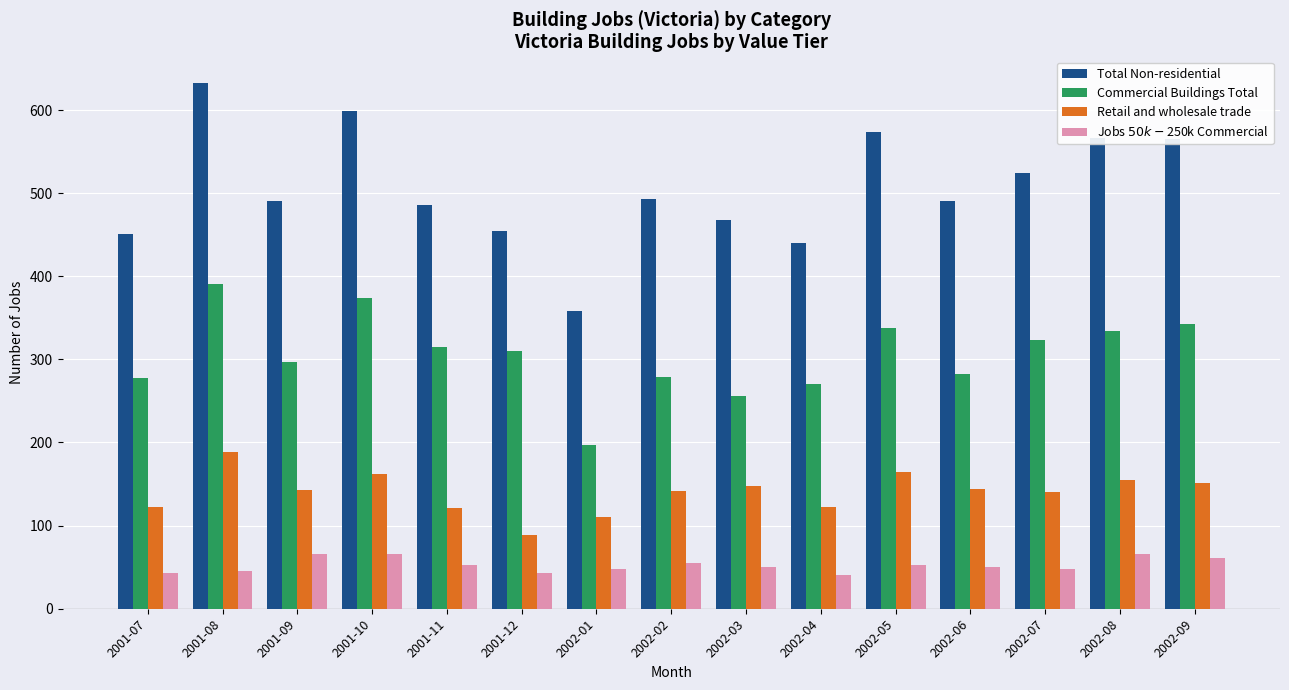

How many distinct data groups are displayed?

4